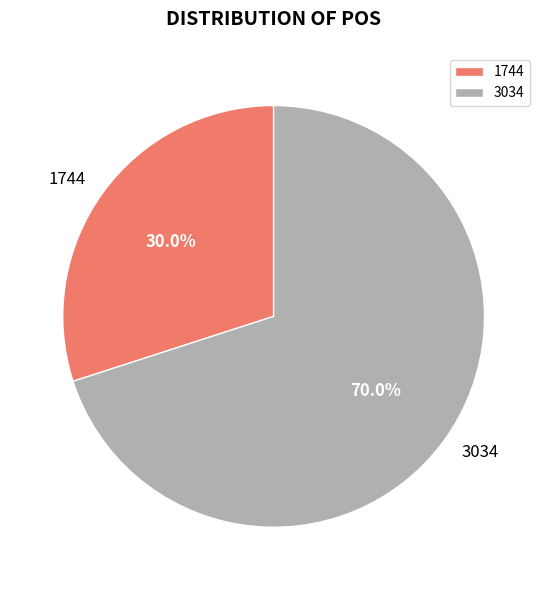

What is the ratio of the value at 1744 to the value at 3034?

0.4